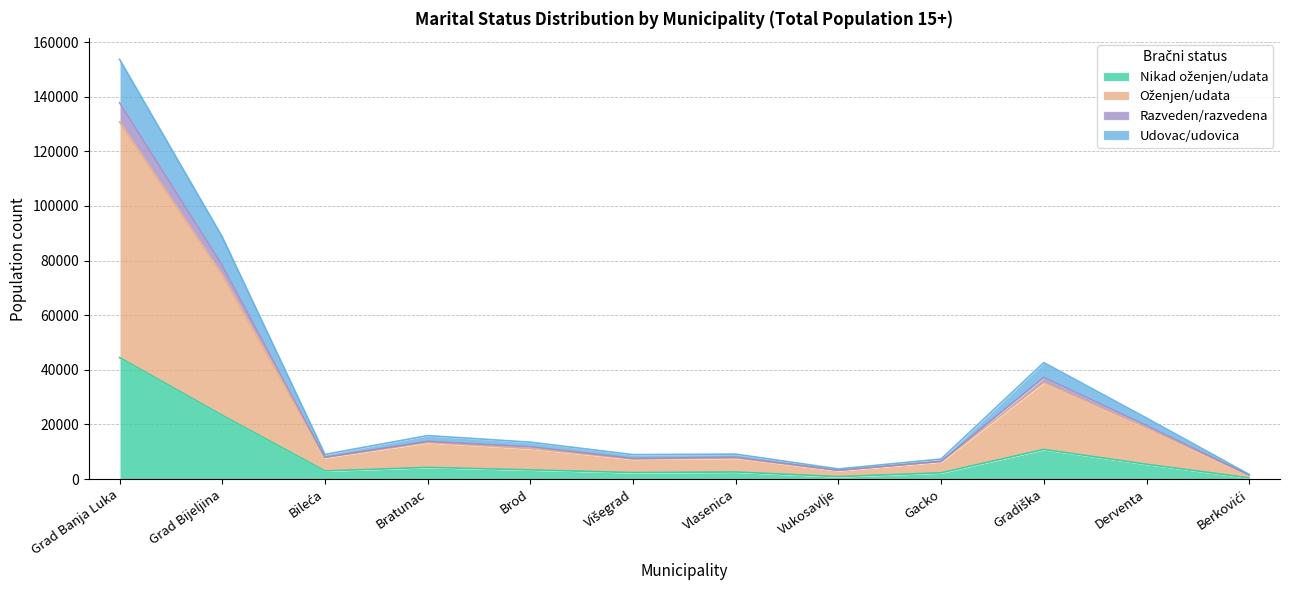

Does the chart display data point markers on the line(s)?

No